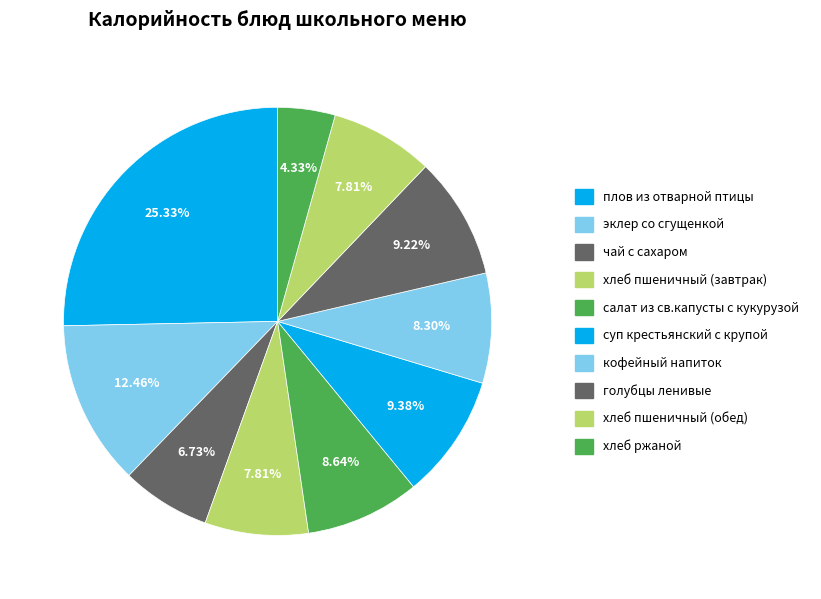

Which has a higher value, кофейный напиток or голубцы ленивые?

голубцы ленивые